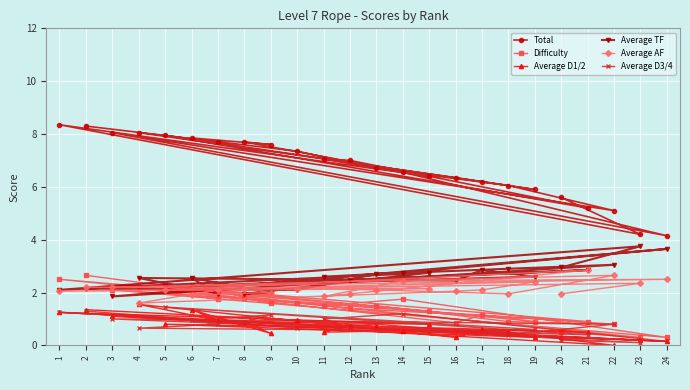

Between 8 and 20, which series saw the biggest shift?

Total